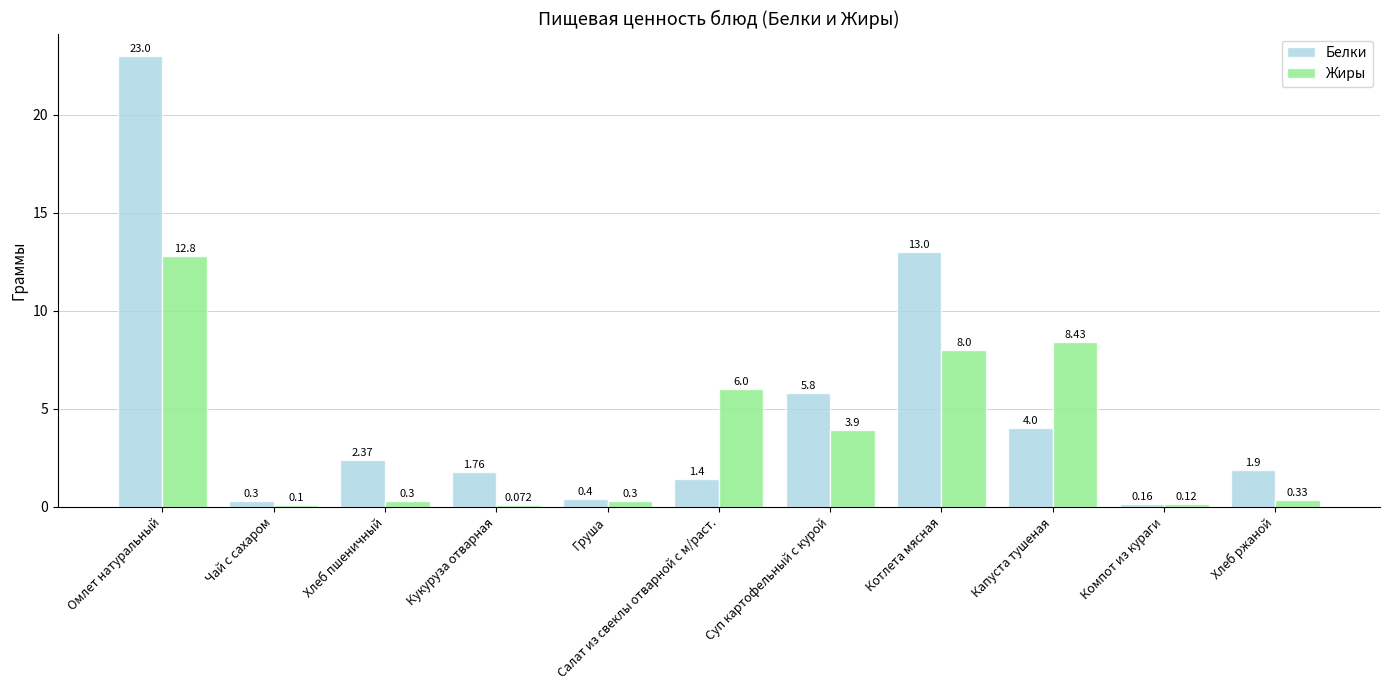

At which category is the sum across all series the highest?

Омлет натуральный